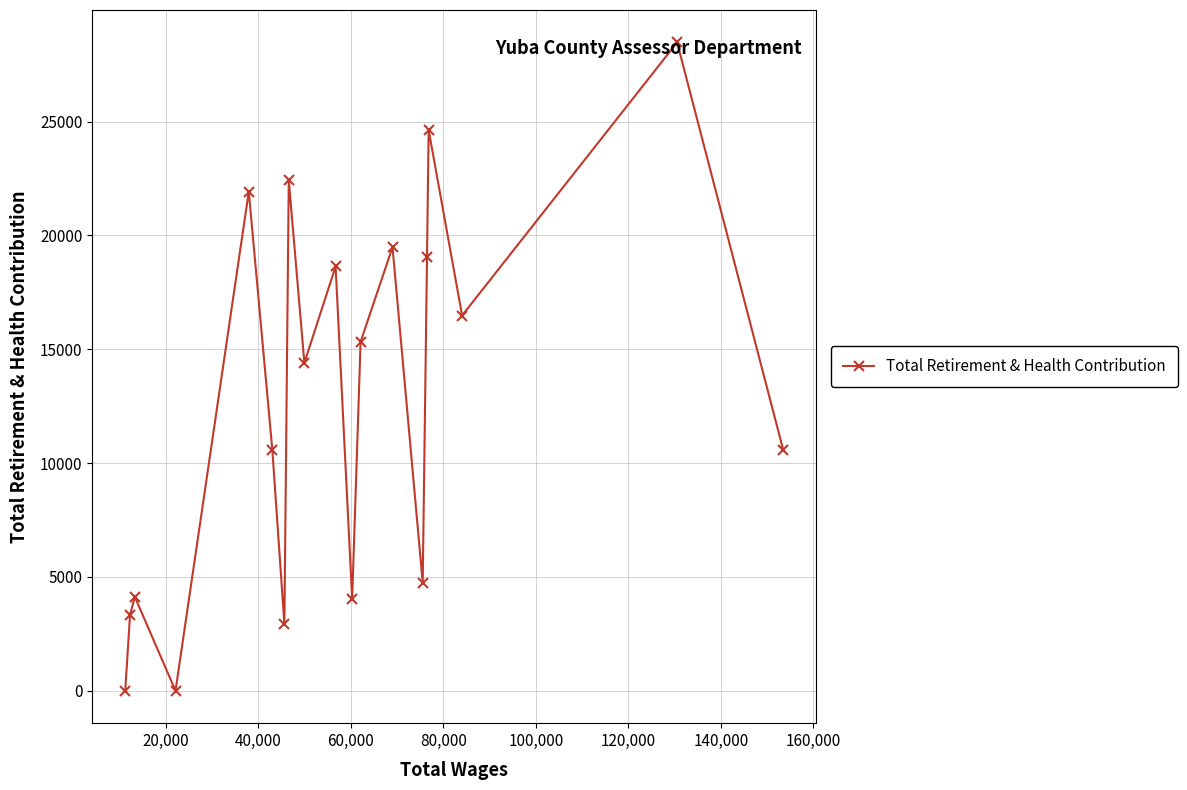

What is the greatest value displayed?

28476